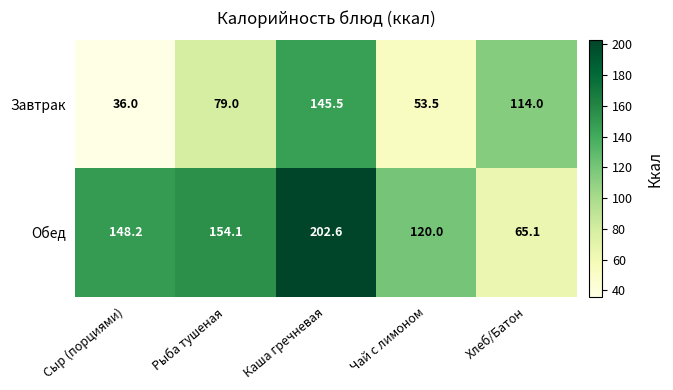

At which label does Обед first exceed 148?

Сыр (порциями)